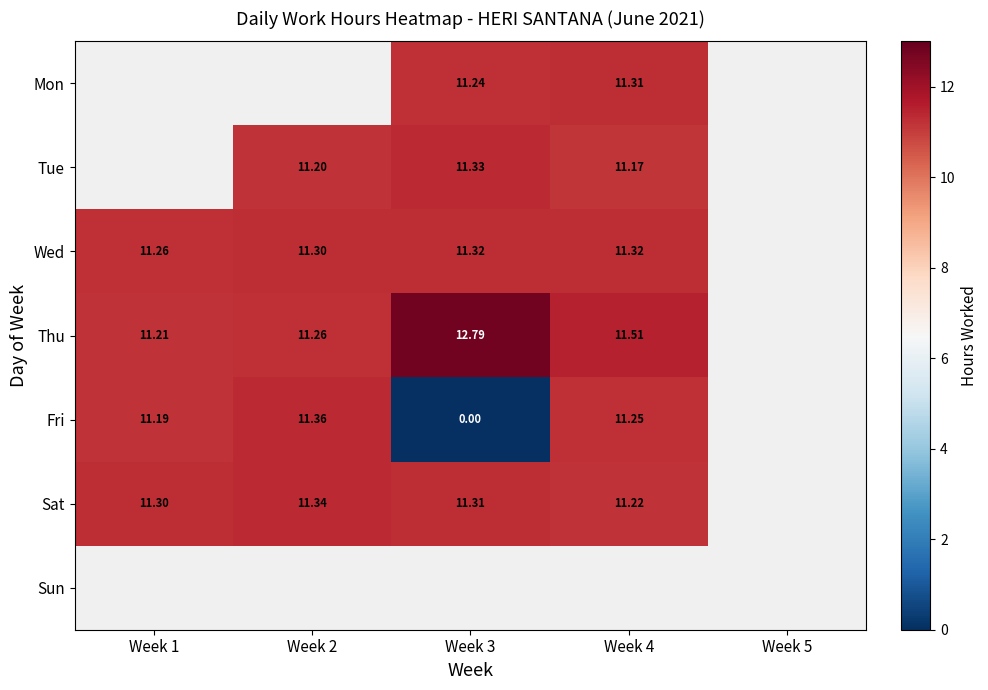

Is the value of Thu at Week 4 greater than the value of Sat at Week 3?

Yes